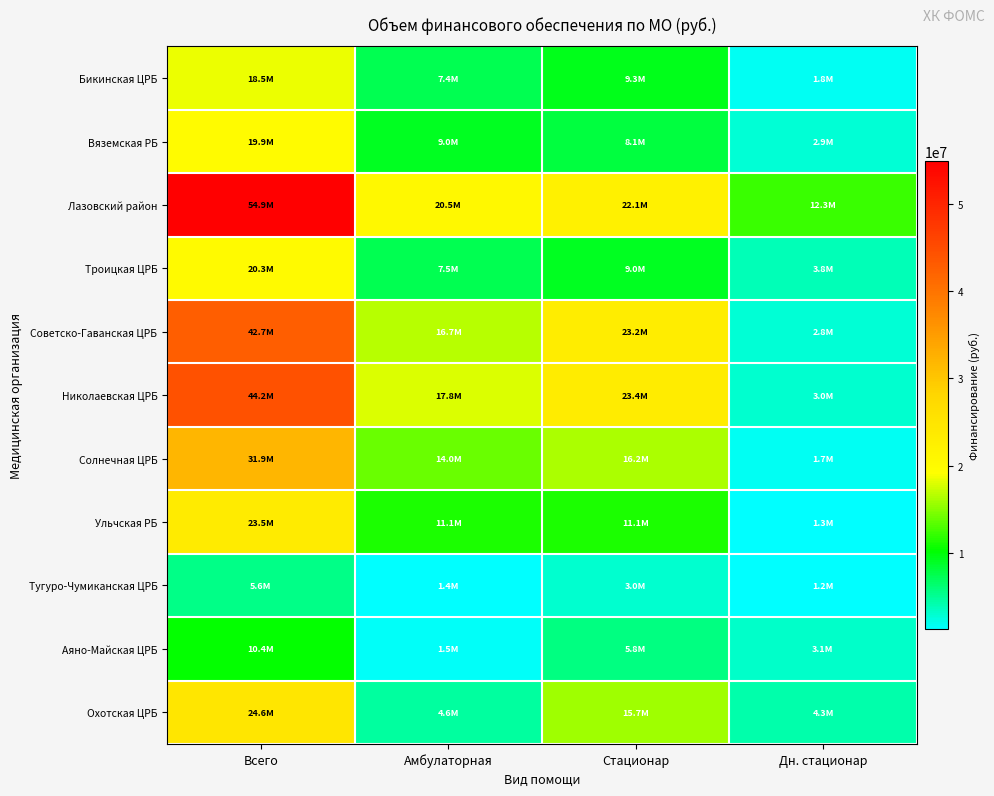

Reading left to right, what are all the values shown in this chart?

Бикинская ЦРБ: Всего=18541533.6	Амбулаторная=7442491.6	Стационар=9285890.4	Дн. стационар=1813151.6
Вяземская РБ: Всего=19895783.7	Амбулаторная=8985497.3	Стационар=8059936.3	Дн. стационар=2850350.1
Лазовский район: Всего=54924295.5	Амбулаторная=20538466.2	Стационар=22061159.3	Дн. стационар=12324670.0
Троицкая ЦРБ: Всего=20288678.5	Амбулаторная=7463454.6	Стационар=9006650.1	Дн. стационар=3818573.8
Советско-Гаванская ЦРБ: Всего=42678104.4	Амбулаторная=16704298.8	Стационар=23185758.6	Дн. стационар=2788047.0
Николаевская ЦРБ: Всего=44227369.2	Амбулаторная=17796786.0	Стационар=23443912.8	Дн. стационар=2986670.4
Солнечная ЦРБ: Всего=31860483.2	Амбулаторная=14013344.8	Стационар=16186315.6	Дн. стационар=1660822.8
Ульчская РБ: Всего=23549044.0	Амбулаторная=11130562.5	Стационар=11098300.0	Дн. стационар=1320181.5
Тугуро-Чумиканская ЦРБ: Всего=5610966.0	Амбулаторная=1373484.0	Стационар=3019872.0	Дн. стационар=1217610.0
Аяно-Майская ЦРБ: Всего=10357838.5	Амбулаторная=1479199.5	Стационар=5766210.5	Дн. стационар=3112428.5
Охотская ЦРБ: Всего=24633806.4	Амбулаторная=4625964.0	Стационар=15718959.9	Дн. стационар=4288882.5